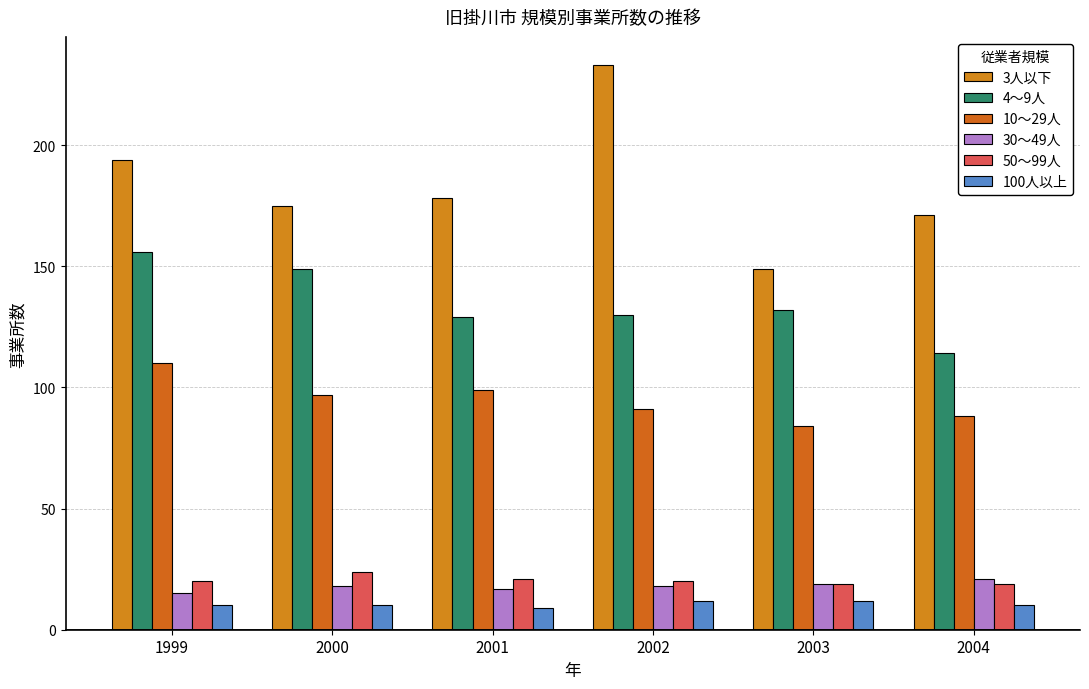

Rank the series at 2002 from highest to lowest value.

3人以下, 4～9人, 10～29人, 50～99人, 30～49人, 100人以上